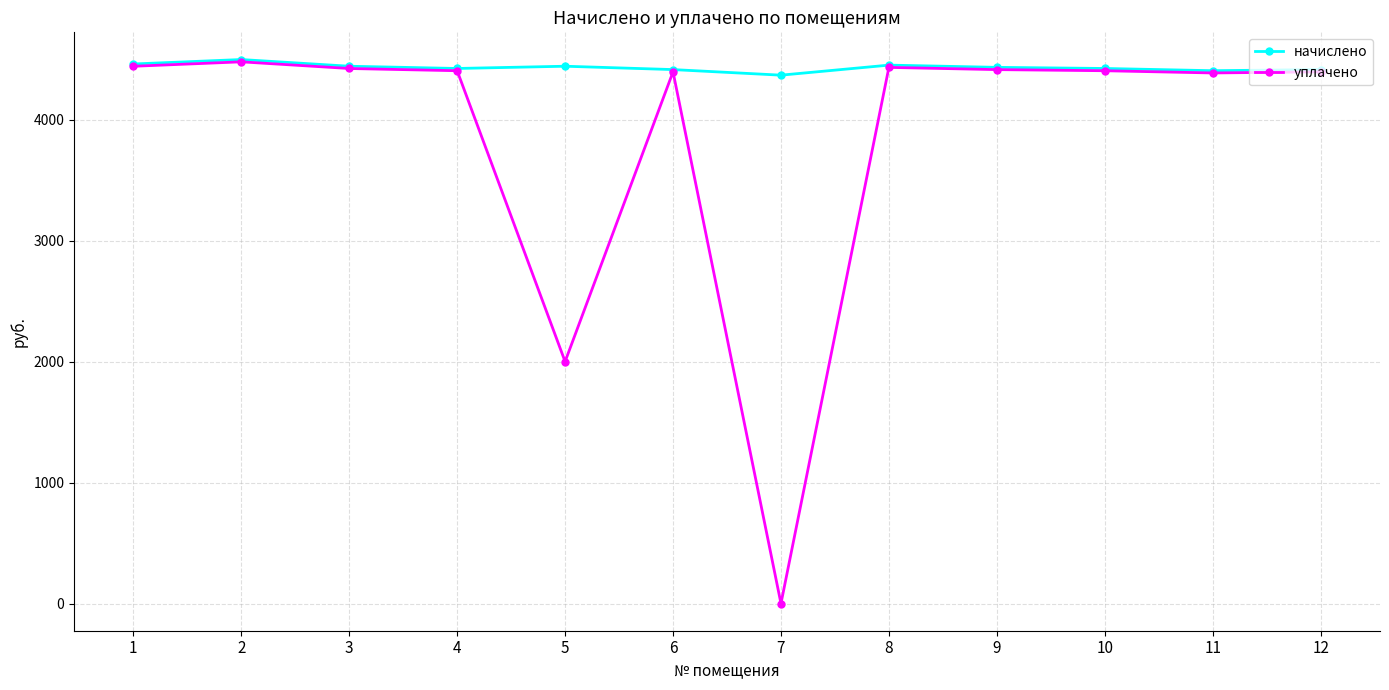

Which series has the largest range (max minus min)?

уплачено